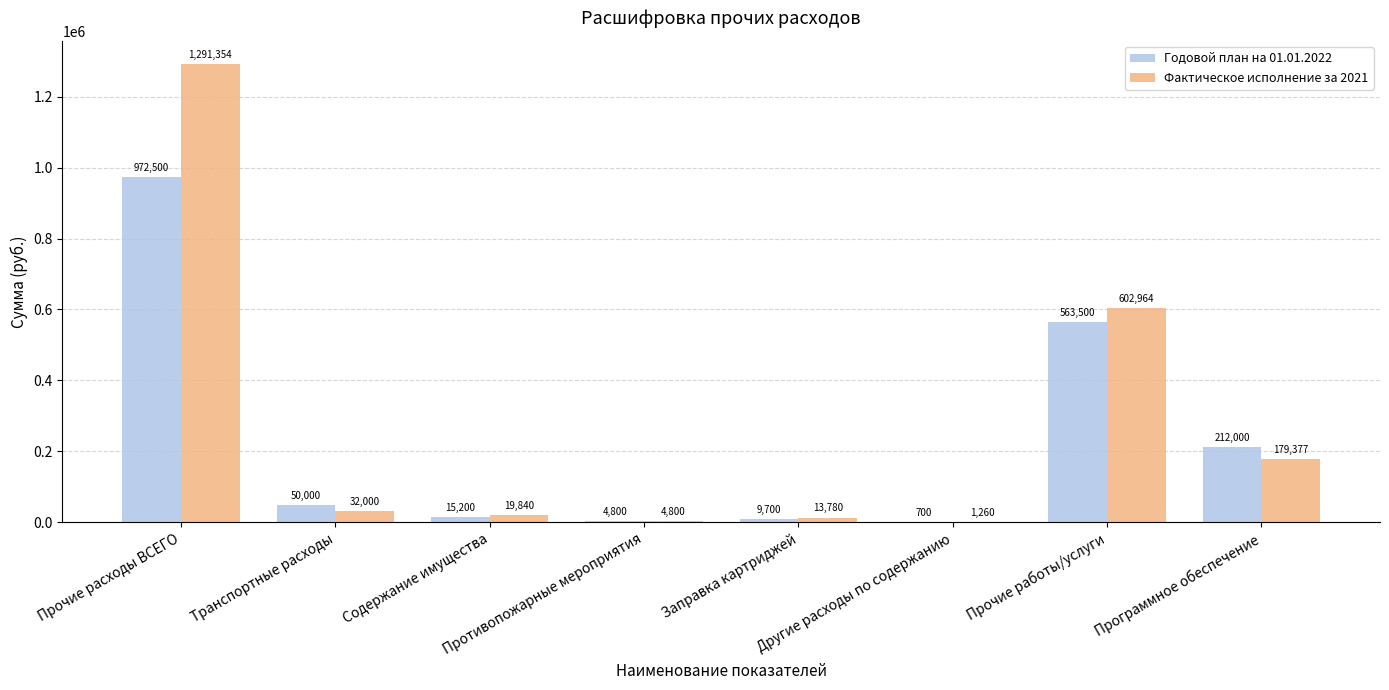

What is the sum of all Годовой план на 01.01.2022 values?

1828400.0